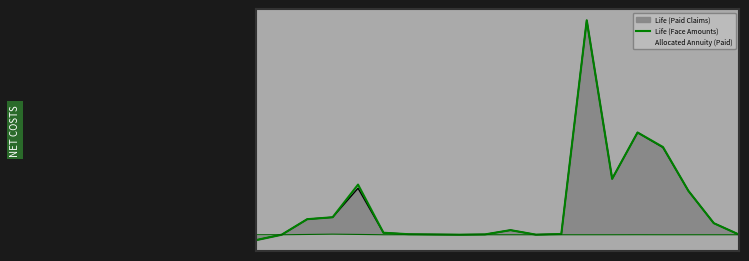

True or false: there are more than 0 points higher than both neighbors.

True